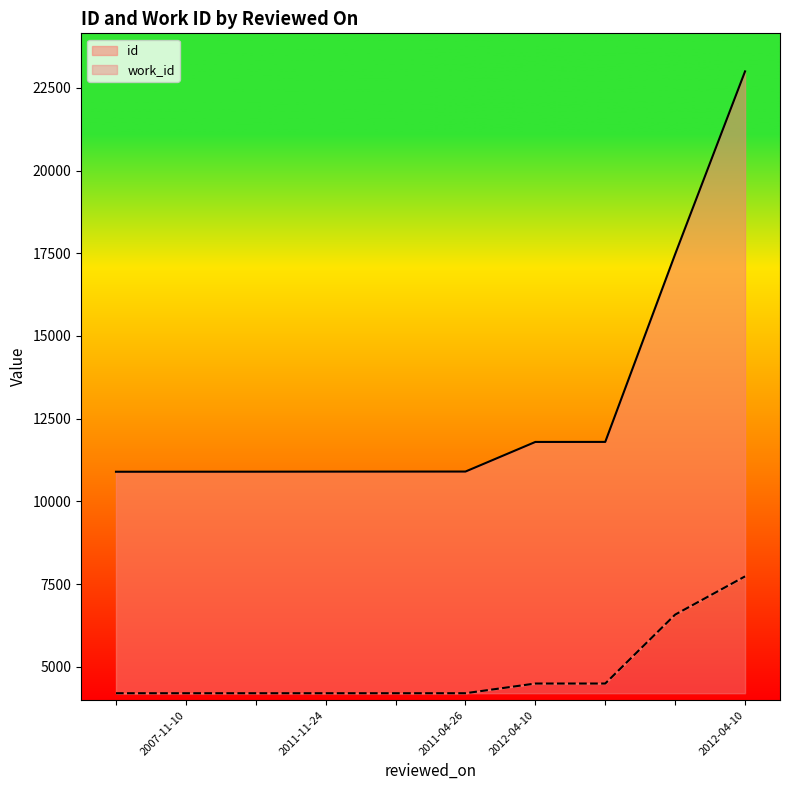

How many values in the id series are below 10901?

5